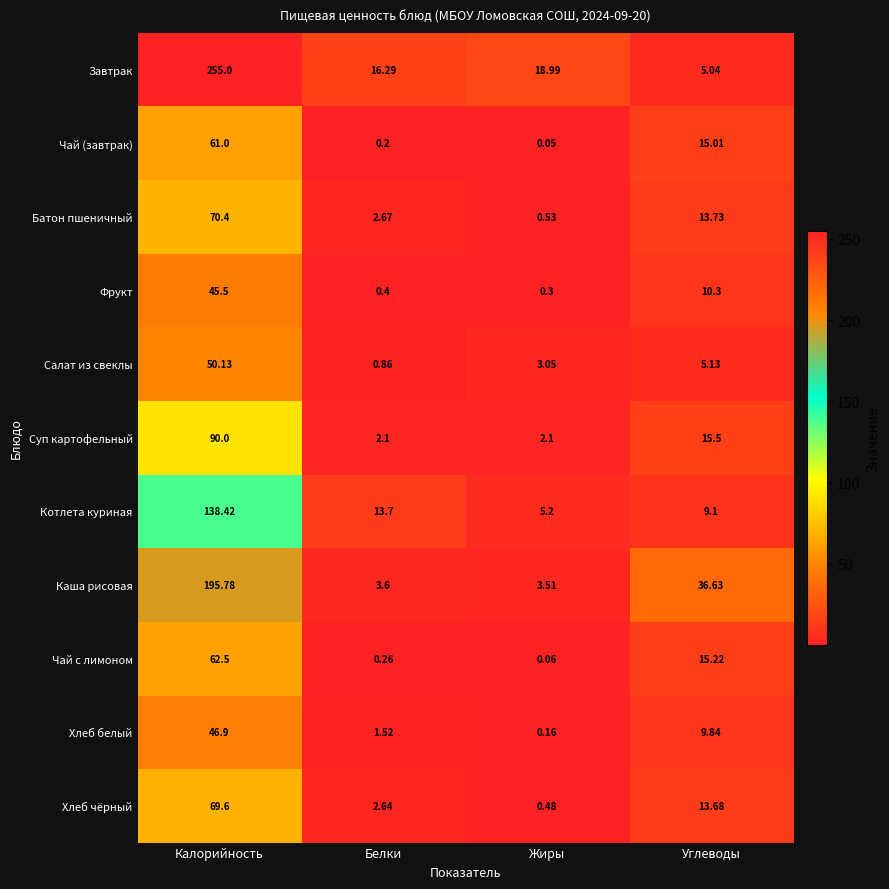

Which label corresponds to the smallest value in the chart?

Жиры